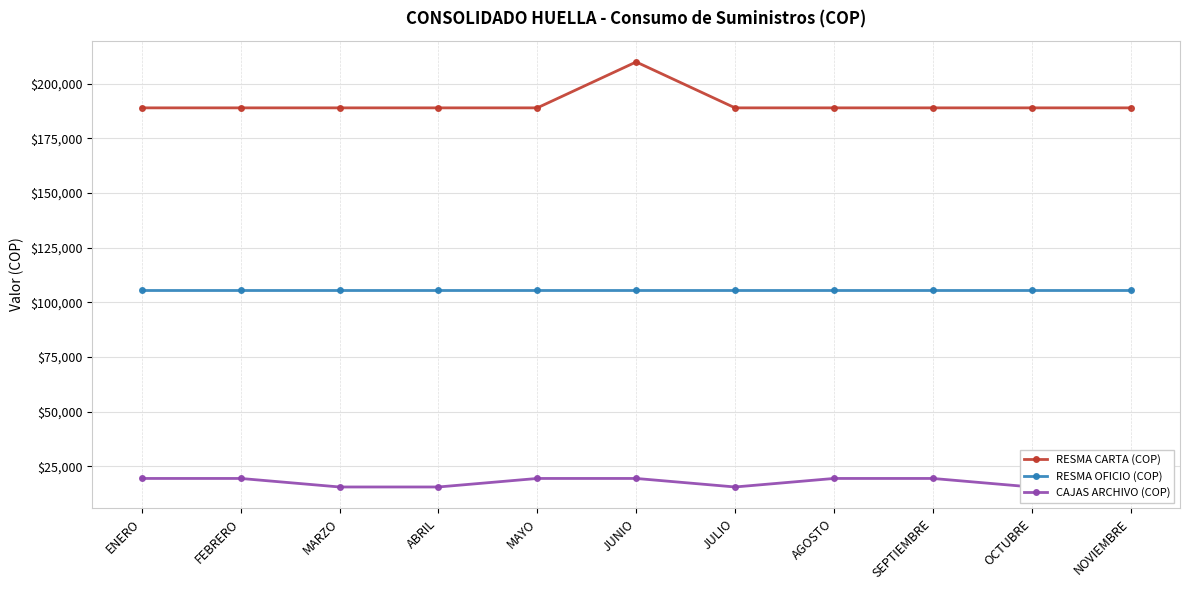

At which label does RESMA OFICIO (COP) reach its minimum?

ENERO